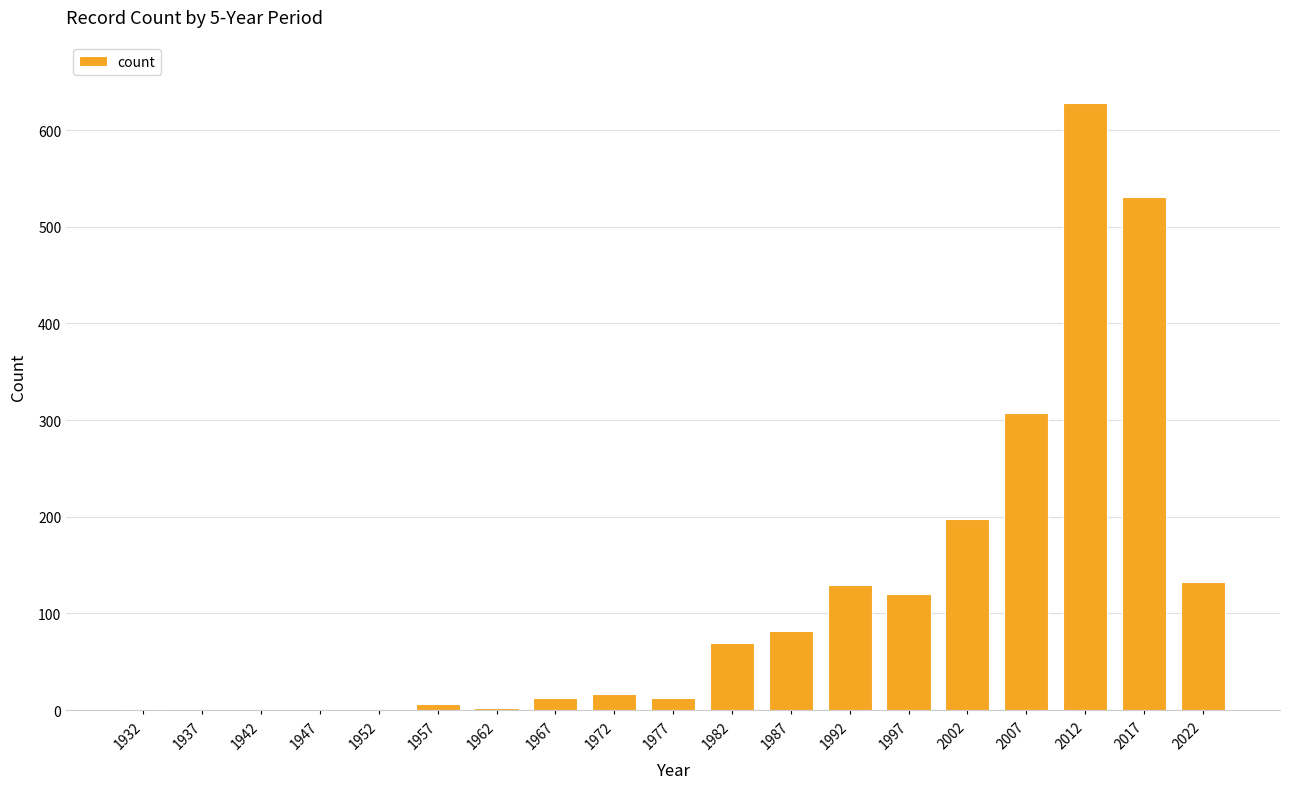

At which label is the value closest to 314?

2007